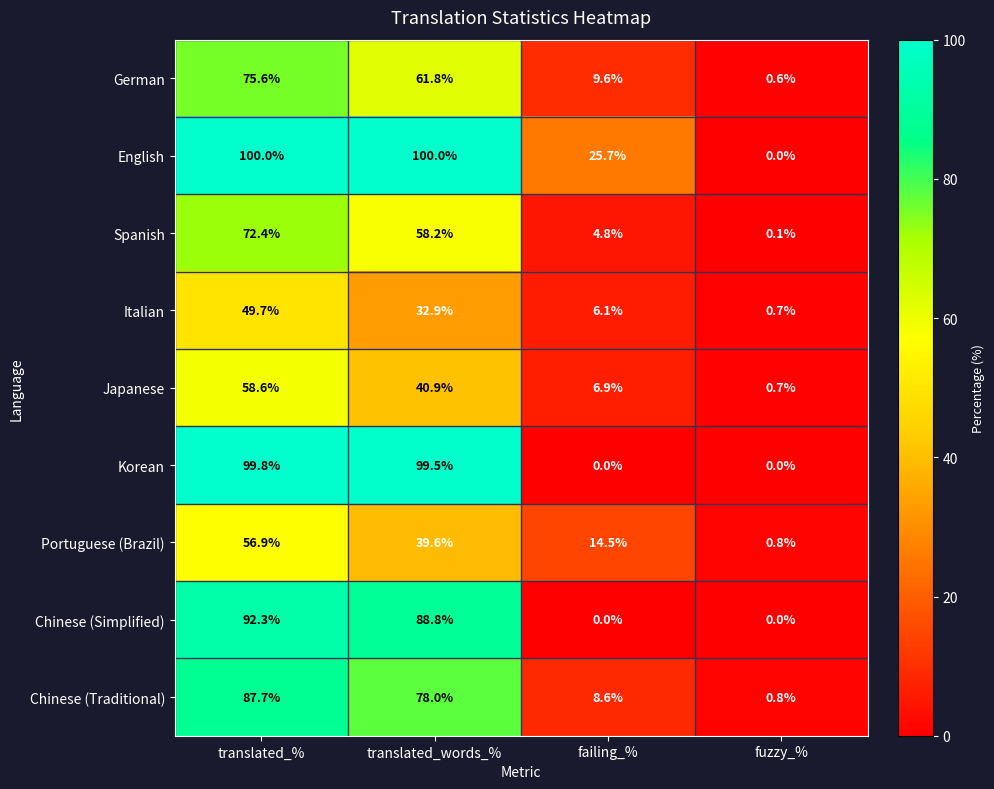

What is the spread (max minus min) of values at translated_%?

50.3